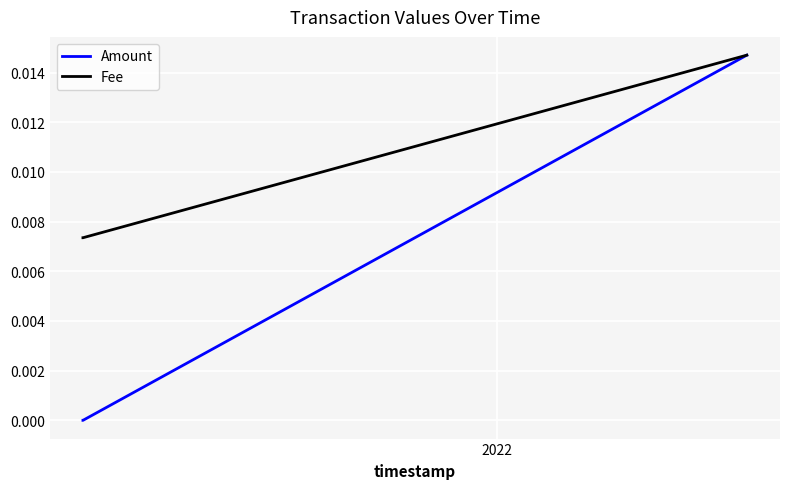

Which series has the largest total across all categories?

Fee